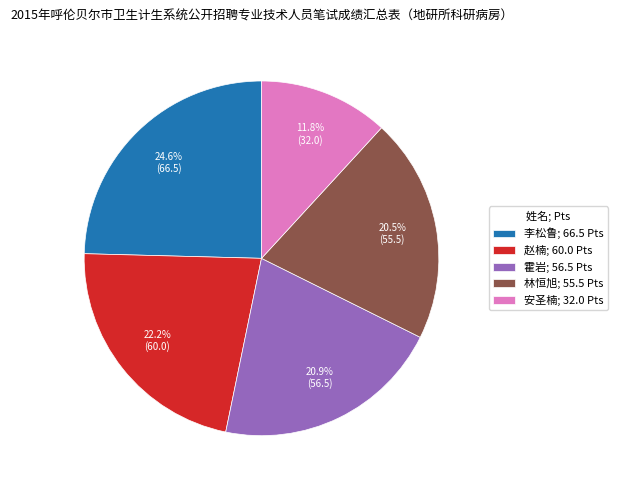

How many segments does this pie chart have?

5